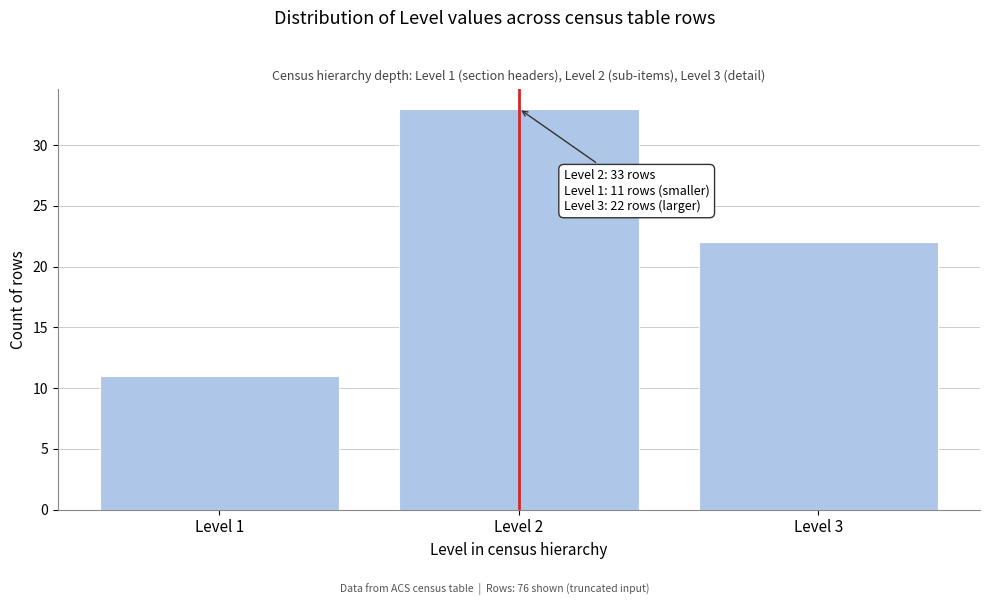

Reading left to right, list all the values displayed in this chart.

11	33	22